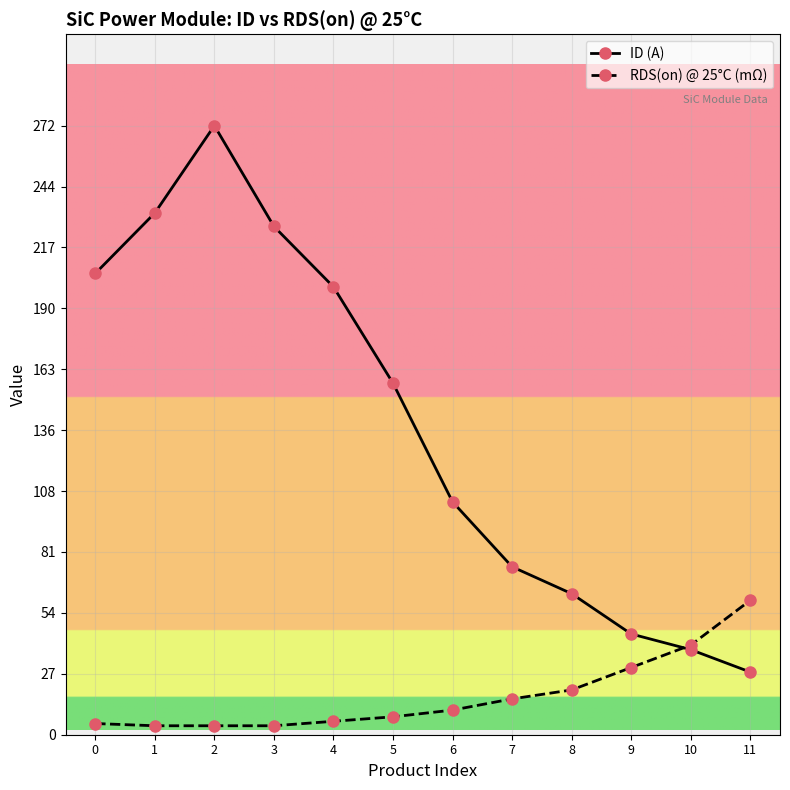

Count the number of categories in the chart.

12